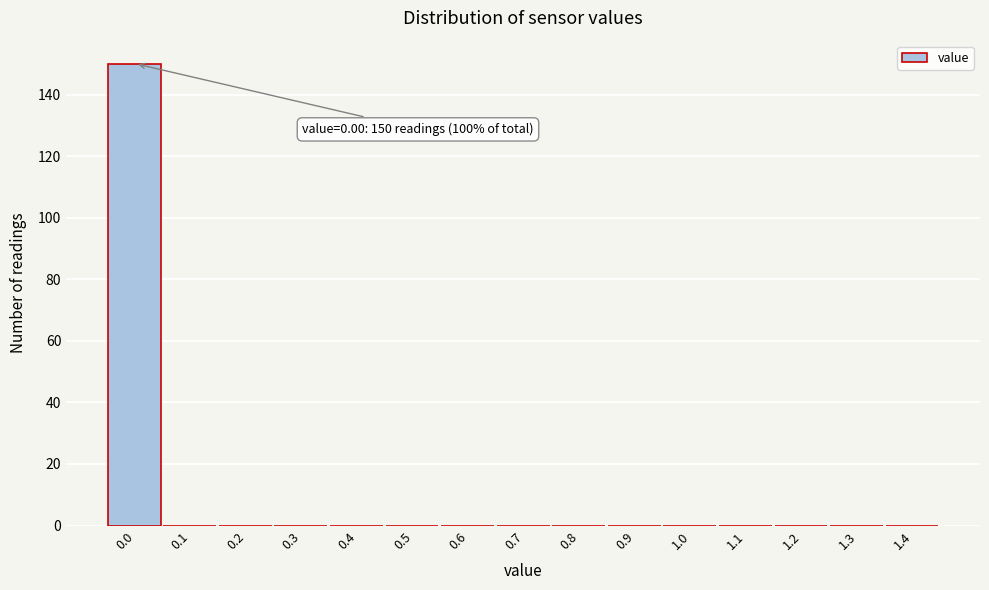

Reading left to right, transcribe all the data shown in this chart.

0.0=150	0.1=0	0.2=0	0.3=0	0.4=0	0.5=0	0.6=0	0.7=0	0.8=0	0.9=0	1.0=0	1.1=0	1.2=0	1.3=0	1.4=0